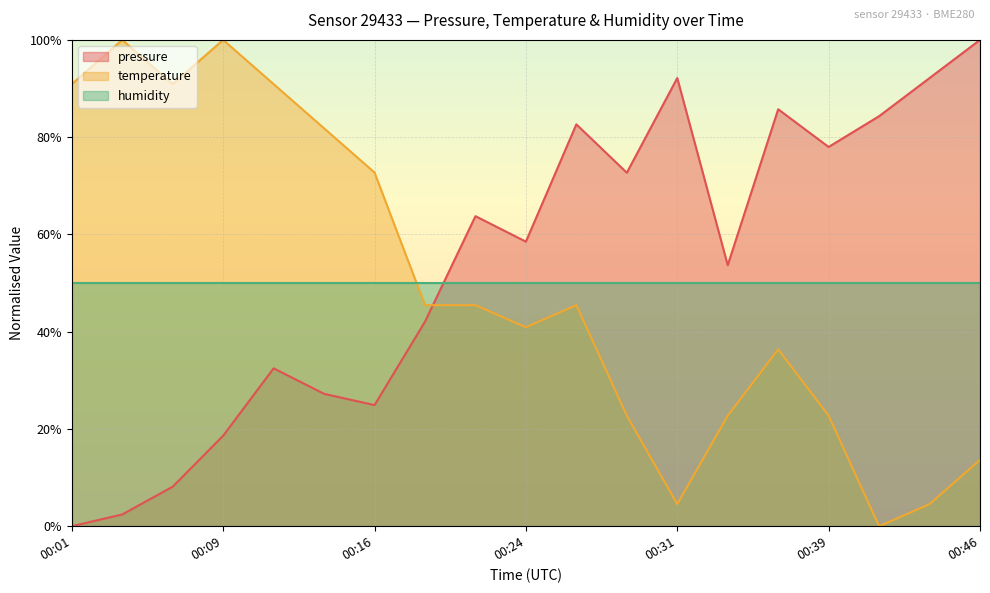

Which label corresponds to the largest value in the chart?

00:46